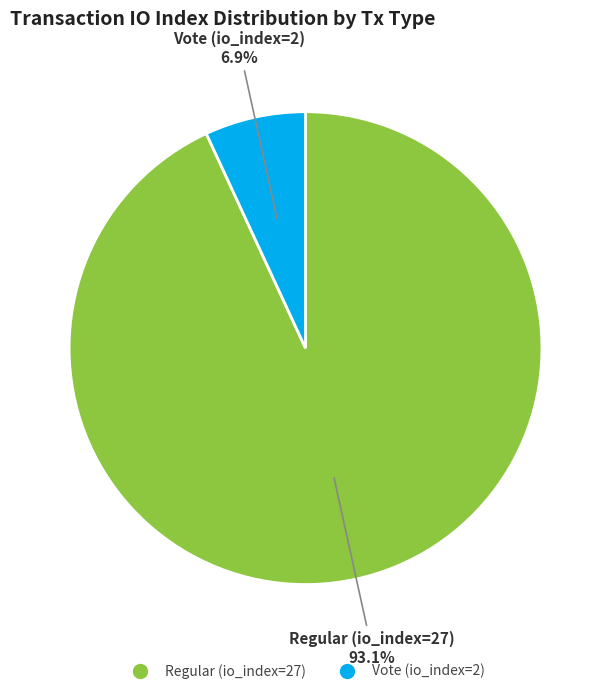

Count the number of slices in the pie.

2